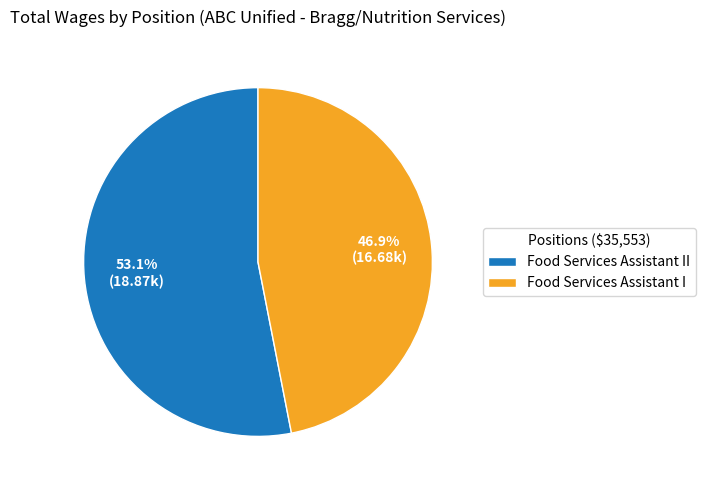

Rank the categories by value from highest to lowest.

Food Services Assistant II, Food Services Assistant I